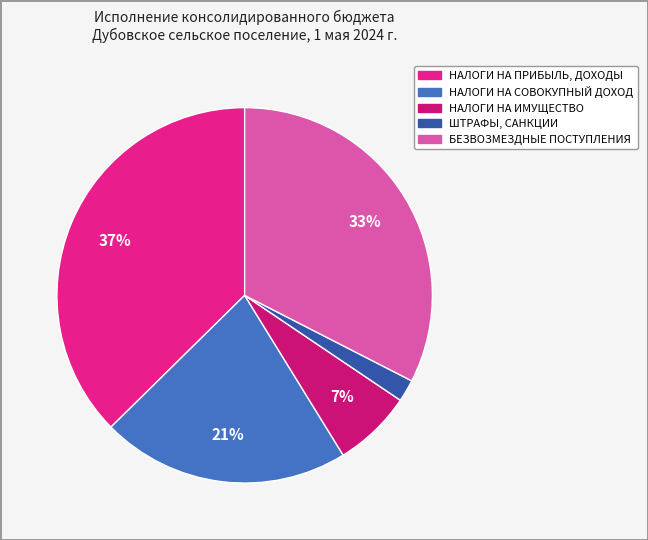

What percentage is NOT represented by НАЛОГИ НА СОВОКУПНЫЙ ДОХОД?

78.6%